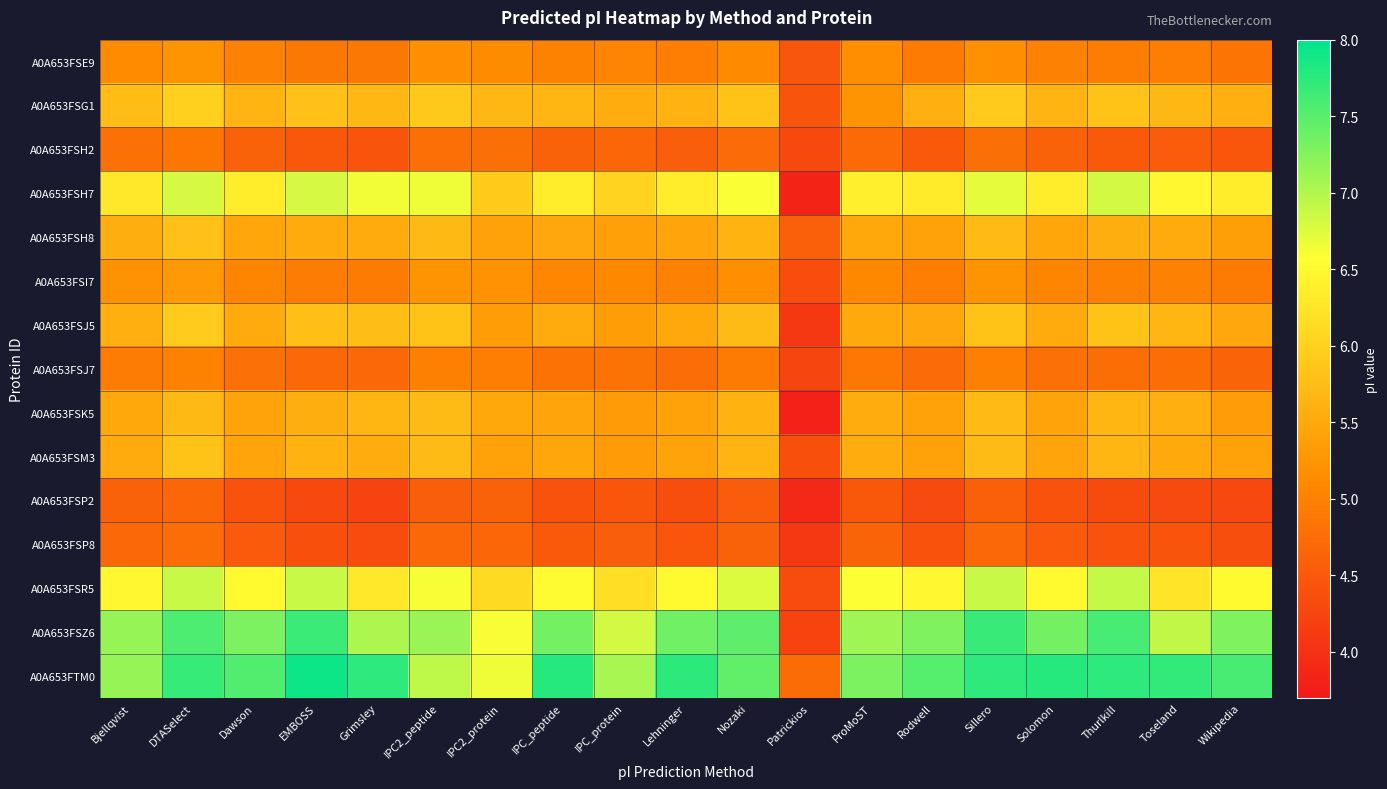

Which has a higher value, Dawson or ProMoST?

ProMoST